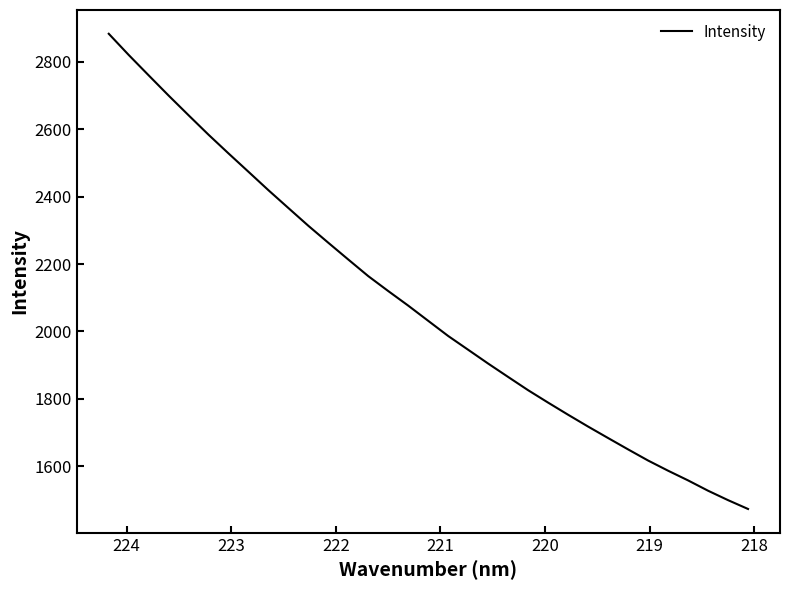

How many distinct data groups are displayed?

1